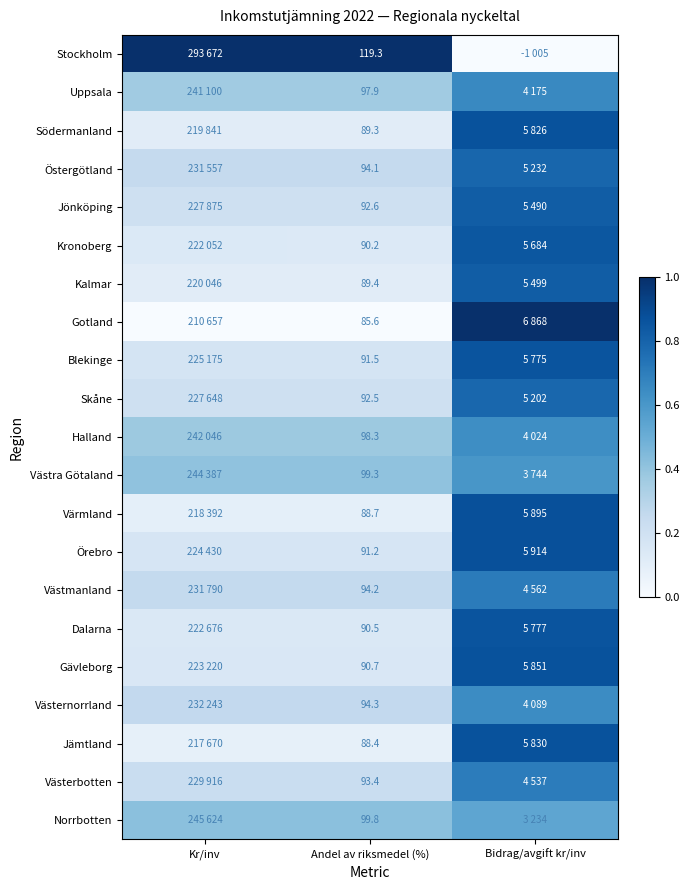

Rank the series at Andel av riksmedel (%) from highest to lowest value.

Stockholm, Norrbotten, Västra Götaland, Halland, Uppsala, Västernorrland, Västmanland, Östergötland, Västerbotten, Jönköping, Skåne, Blekinge, Örebro, Gävleborg, Dalarna, Kronoberg, Kalmar, Södermanland, Värmland, Jämtland, Gotland